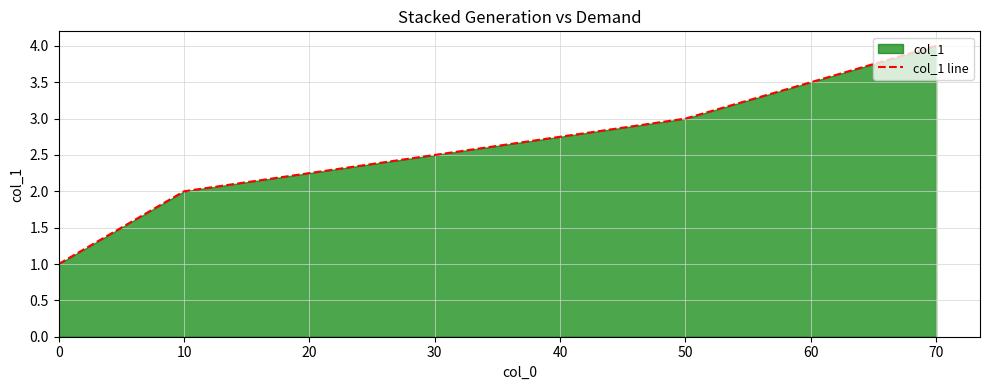

Rank the categories by value from highest to lowest.

70, 50, 10, 0